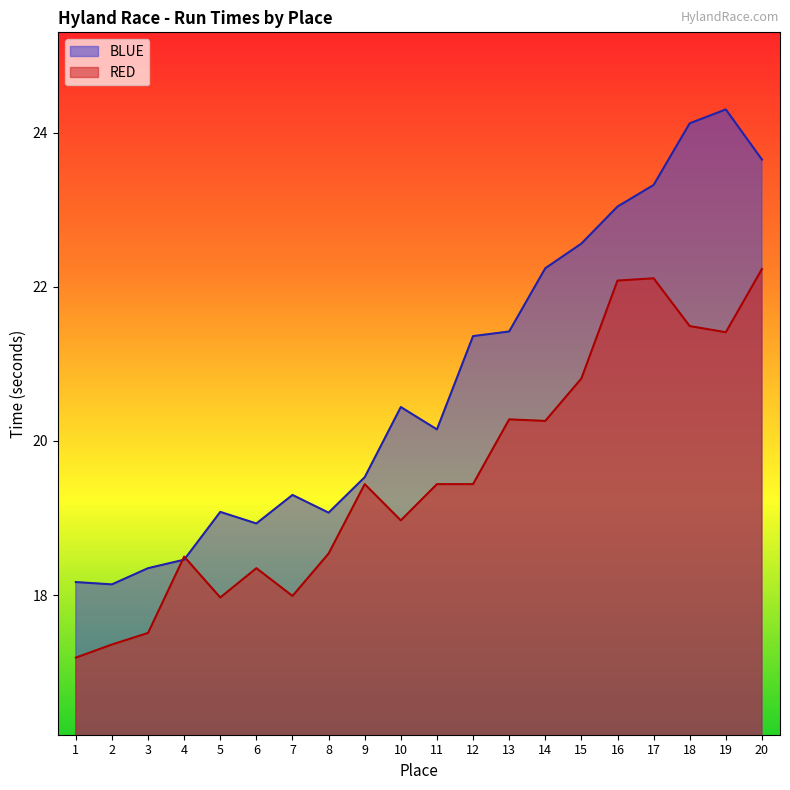

What is the difference between the highest and lowest values at 13?

1.1